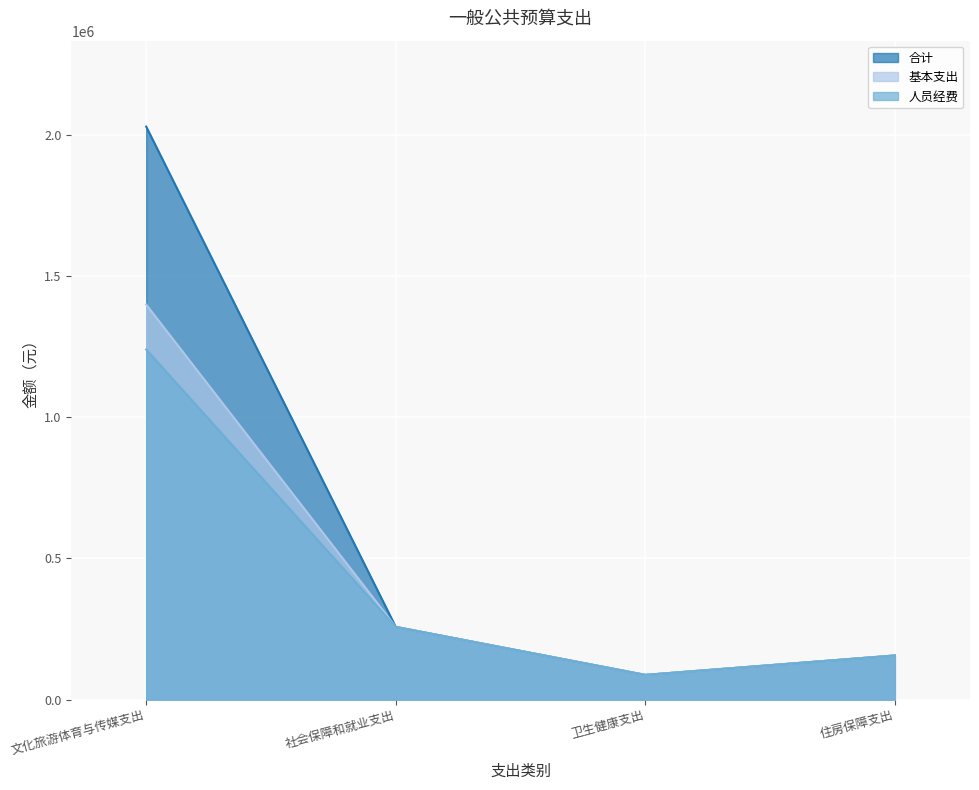

The 基本支出 series shows 87402.1 at 卫生健康支出. True or false?

True